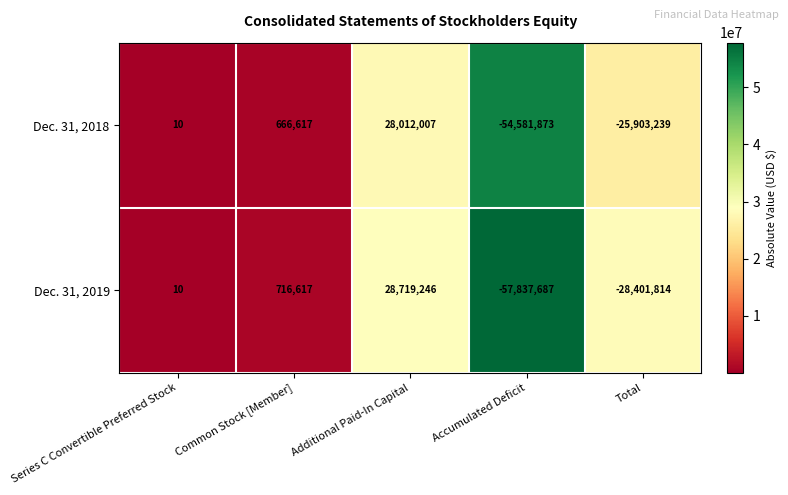

How many categories are shown in the chart?

5